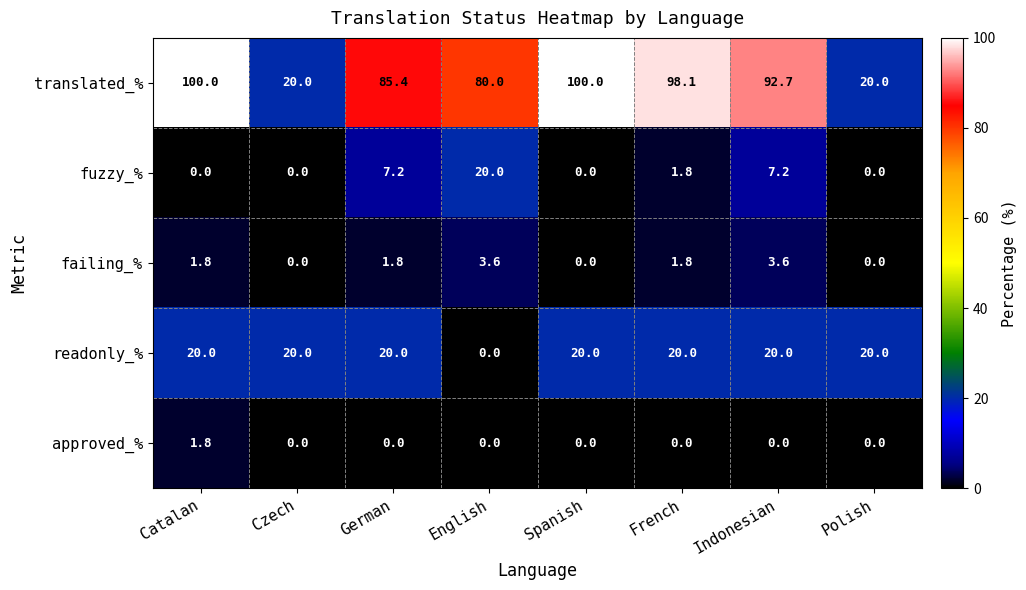

At how many categories does at least one series exceed 74?

6